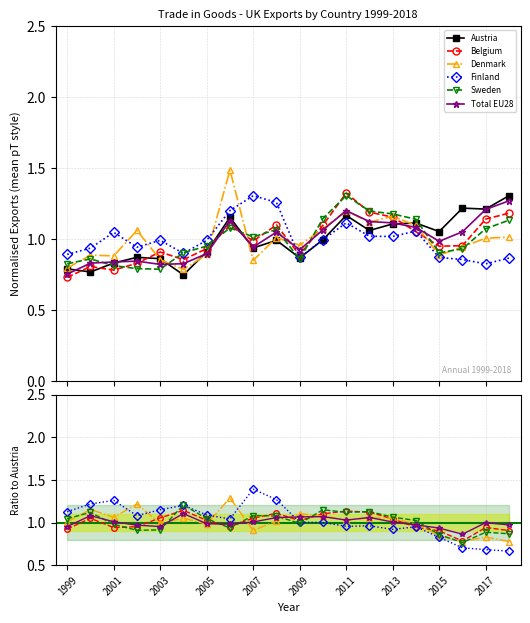

Which has a higher value, 18 or 2017?

18